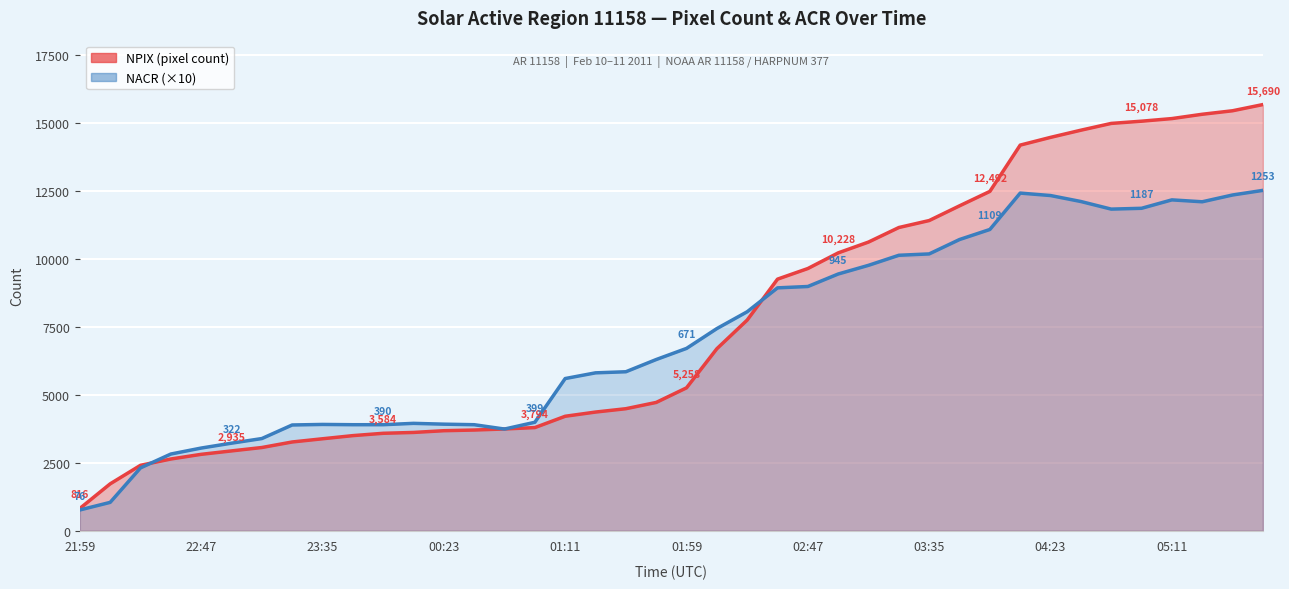

Which series has the largest total across all categories?

NPIX